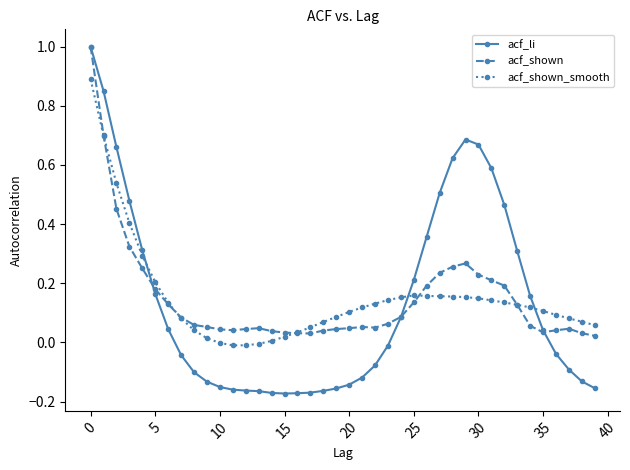

What is the maximum value for acf_shown_smooth?

0.9